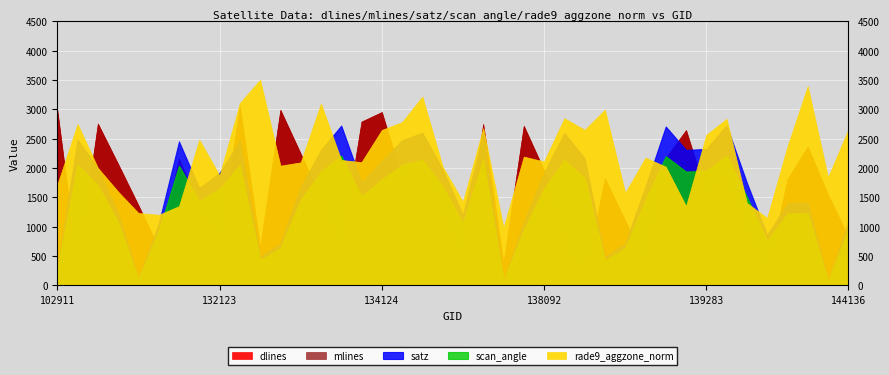

The rade9_aggzone_norm series shows 0.2 at 103634. True or false?

False